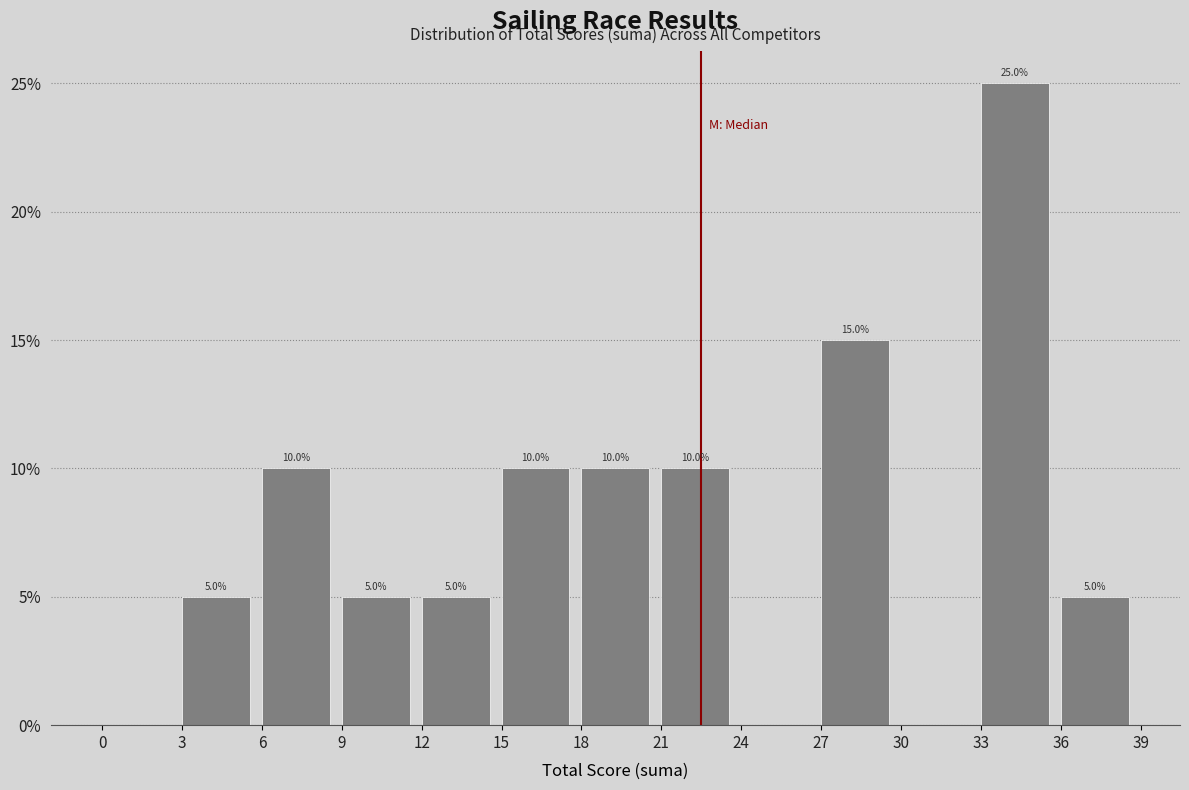

Which range on the x-axis has the tallest bar?

33 to 36